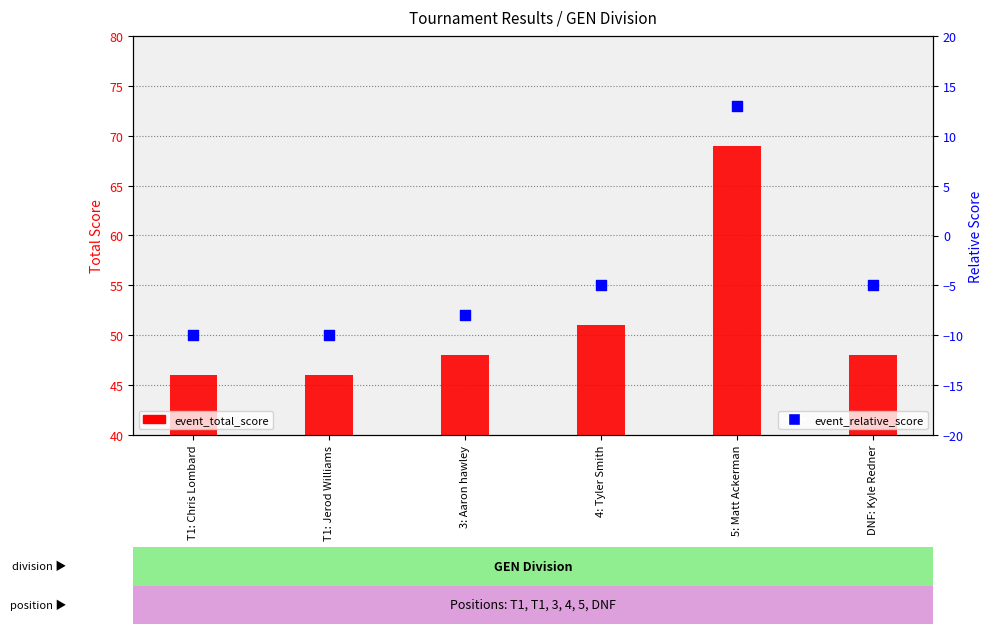

What are all the series names shown in the legend?

event_total_score, event_relative_score